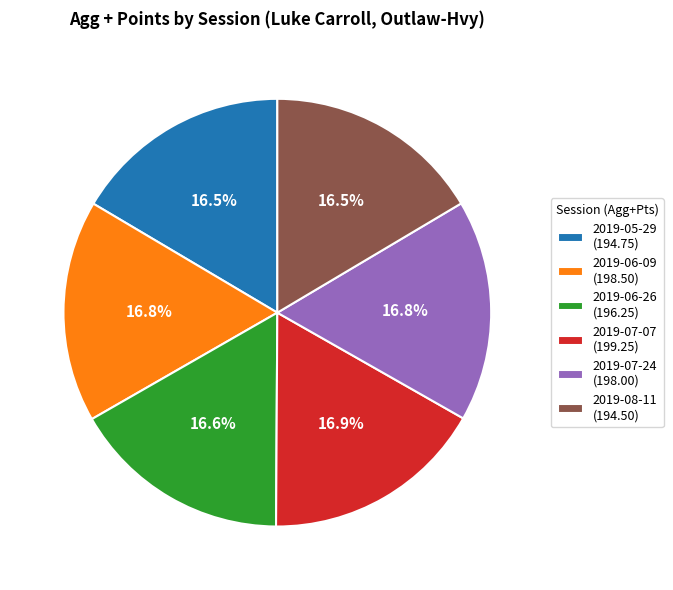

To the nearest percent, what is the average slice percentage?

17%